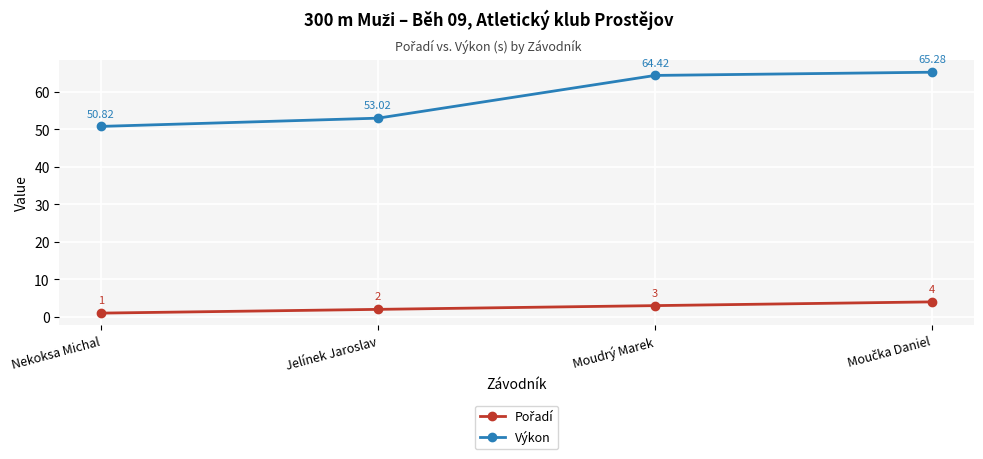

Which series has the widest spread of values?

Výkon